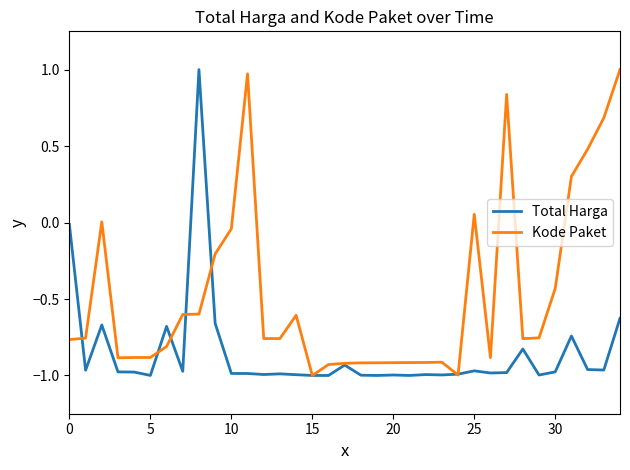

List the series in order of their overall mean, highest first.

Kode Paket, Total Harga